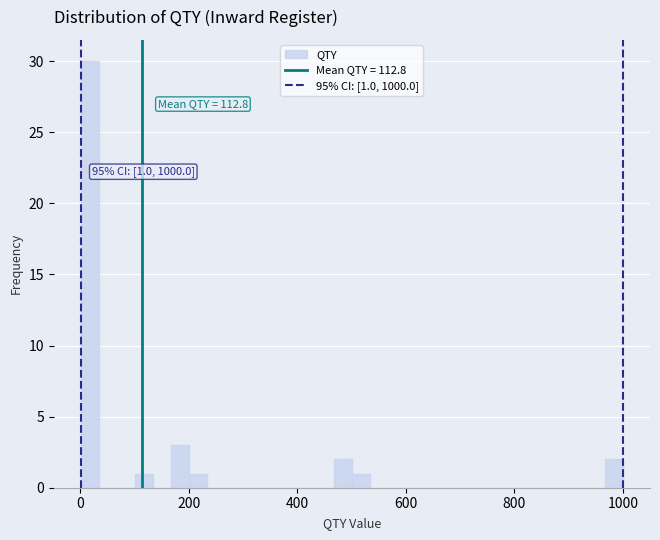

Around what value on the x-axis is the tallest bar? Give the approximate position of its centre, as read against the axis.

20